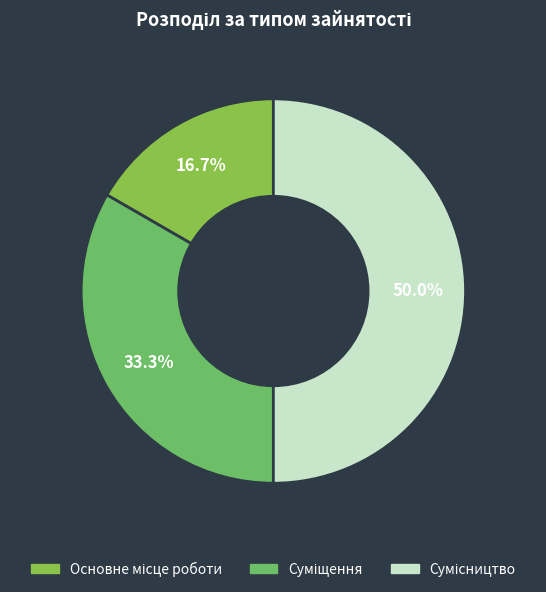

Is there a majority slice in this chart?

No